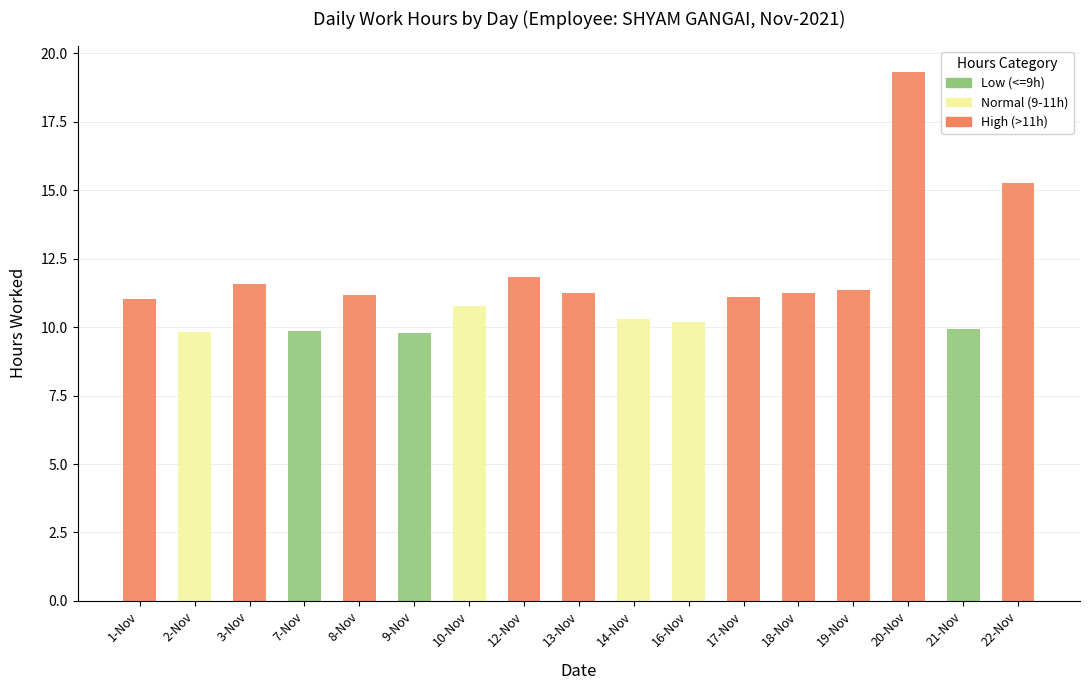

Is it true that Low (<=9h) equals 6.3 at 19-Nov?

False